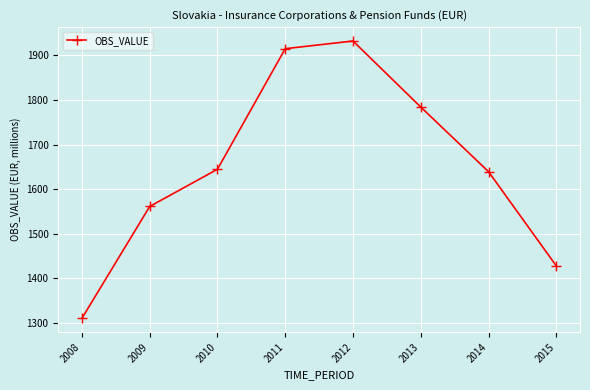

Where is the first local maximum?

2012